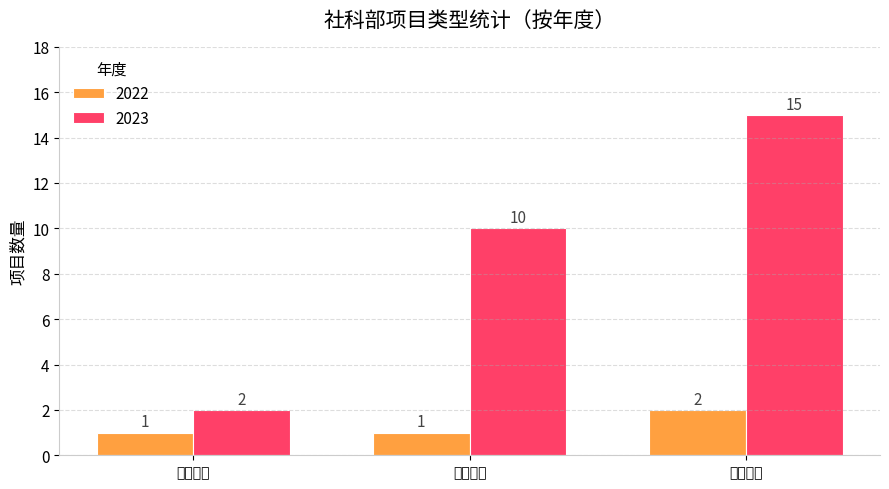

Rank the series at 青锐计划 from highest to lowest value.

2023, 2022